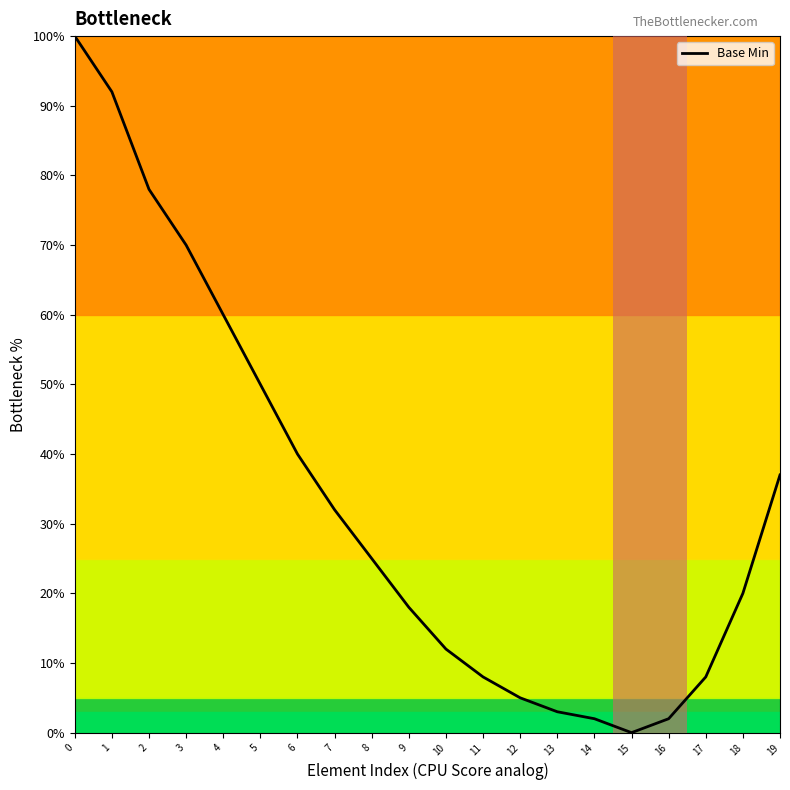

Reading left to right, extract all data points from this chart.

100	92	78	70	60	50	40	32	25	18	12	8	5	3	2	0	2	8	20	37